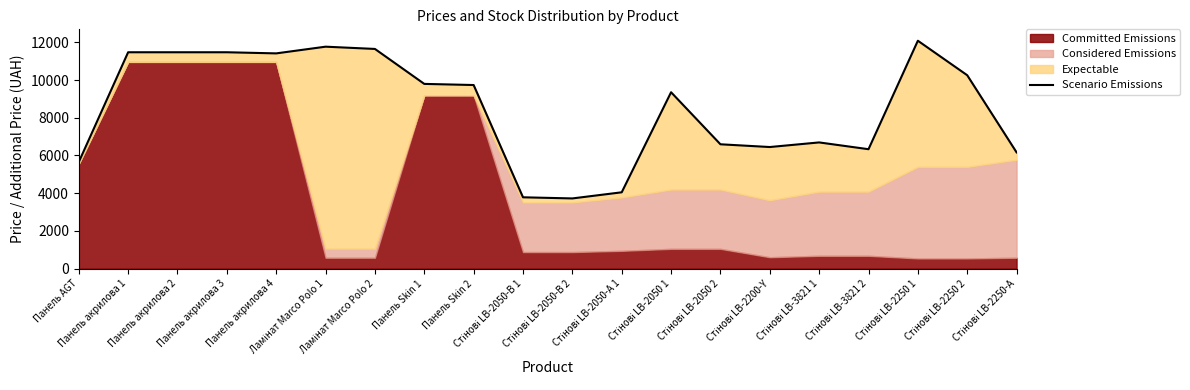

What position from the right is Стінові LB-2050-В 1?

11